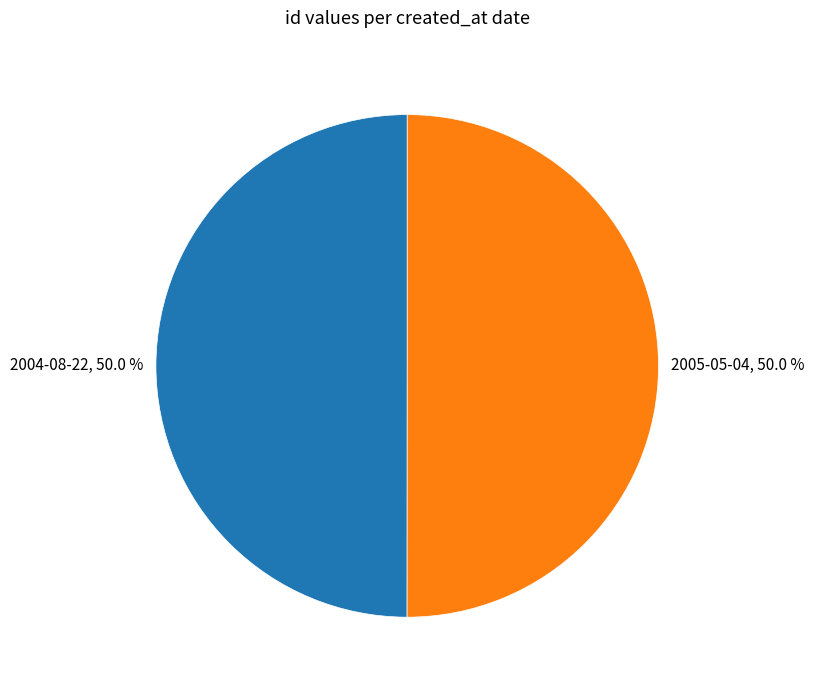

What is the total percentage of 2005-05-04, 50.0 % and 2004-08-22, 50.0 %?

100.0%